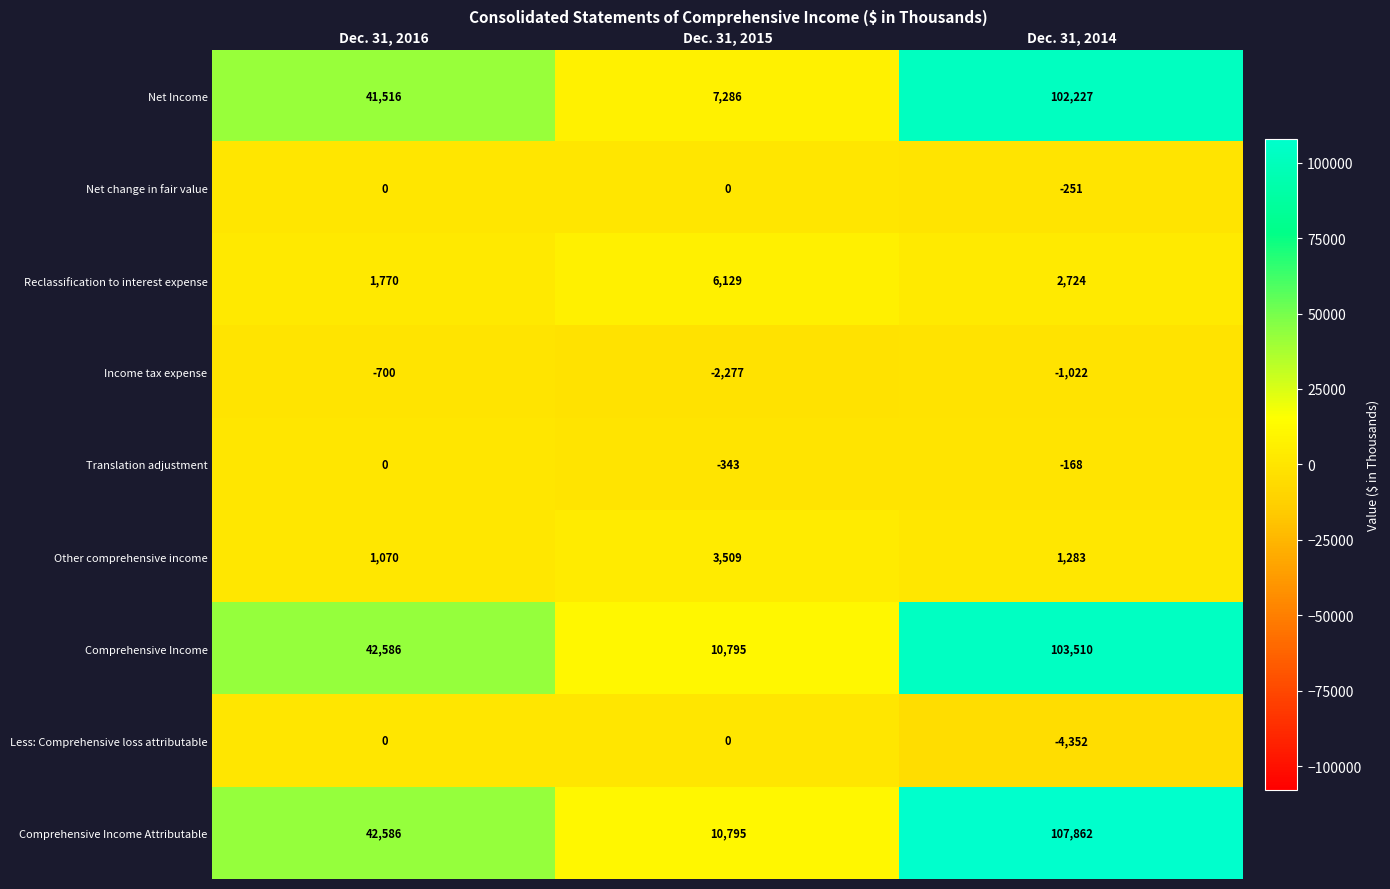

True or false: Comprehensive Income has a value of 5528 at Dec. 31, 2015.

False